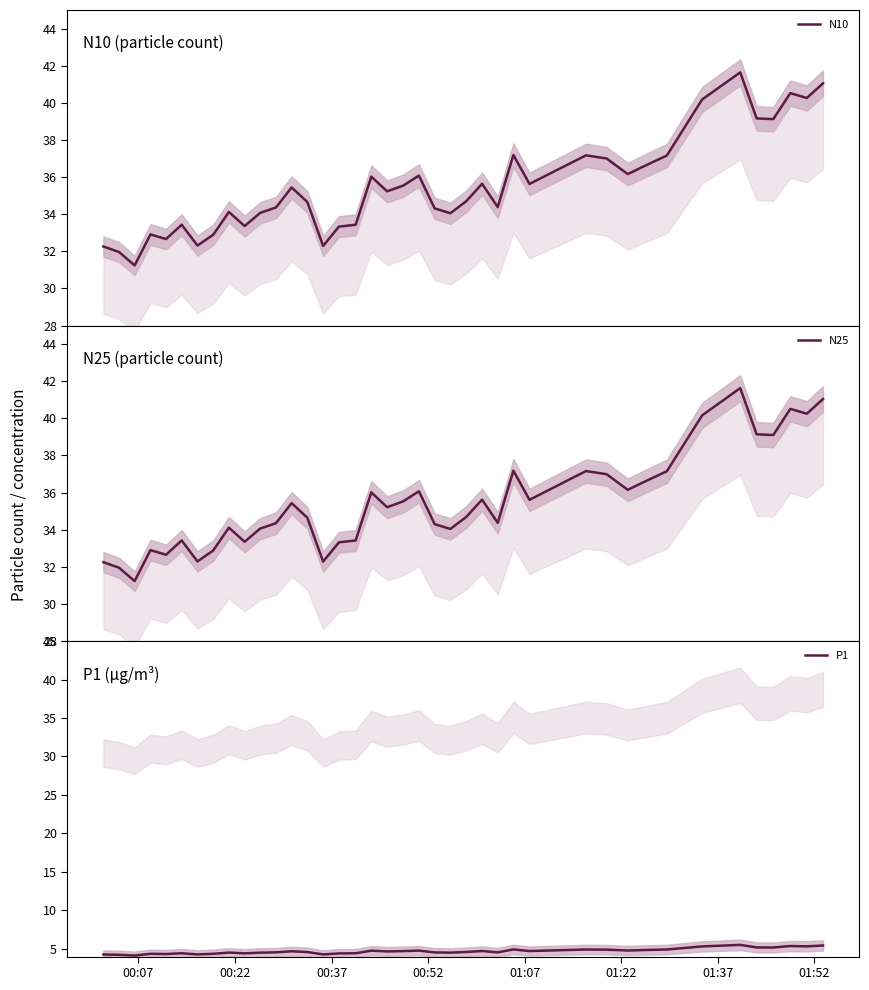

What is the maximum value for N10?

41.6